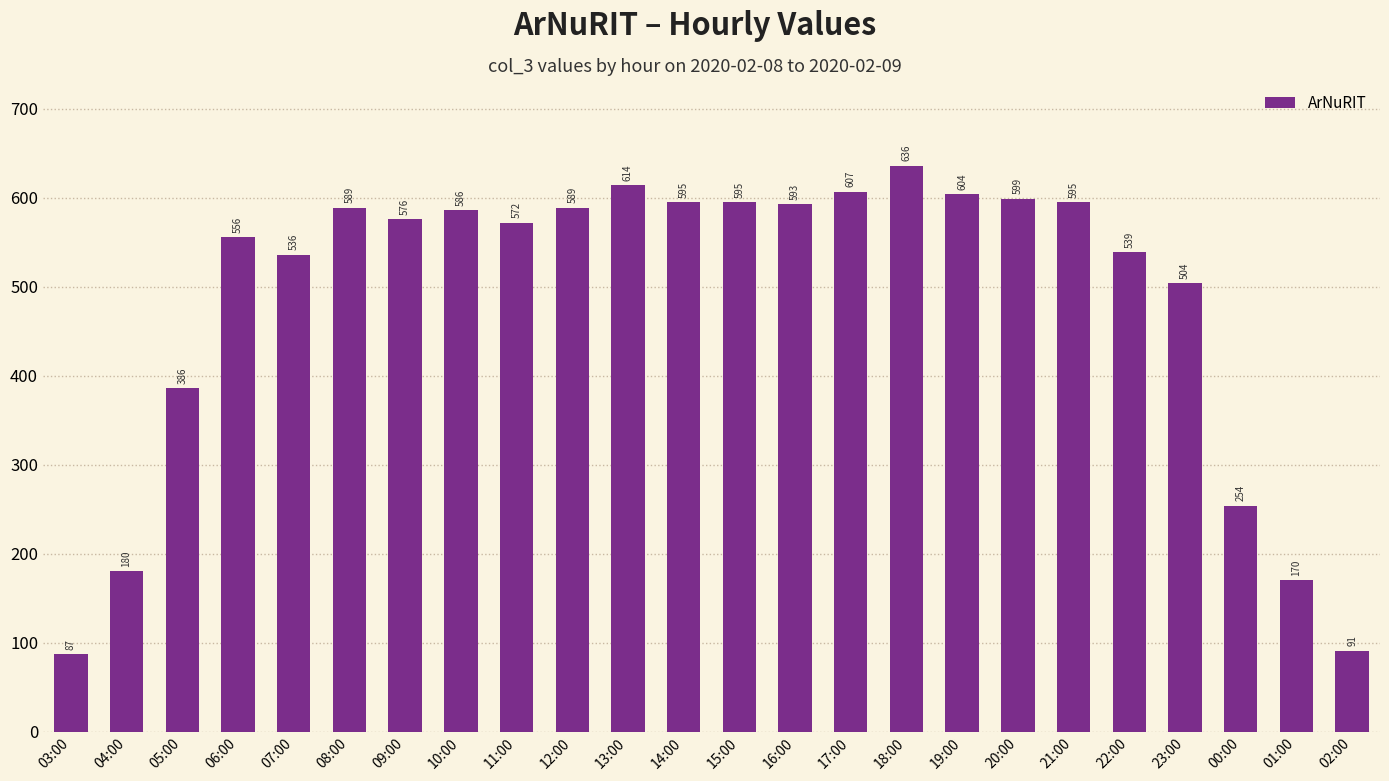

What is the label of the 16th bar from the right?

11:00